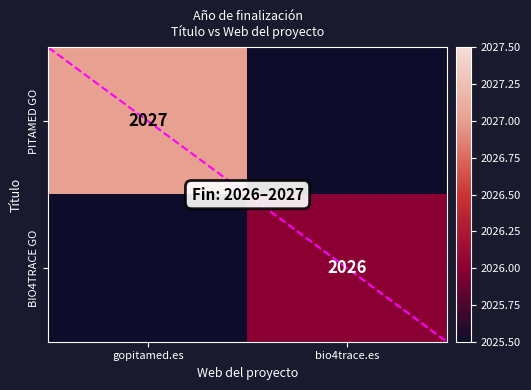

What is the sum of the PITAMED GO values at gopitamed.es and bio4trace.es?

4052.5